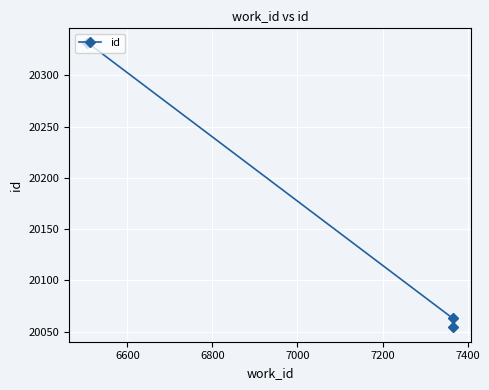

How many data points does each series have?

3